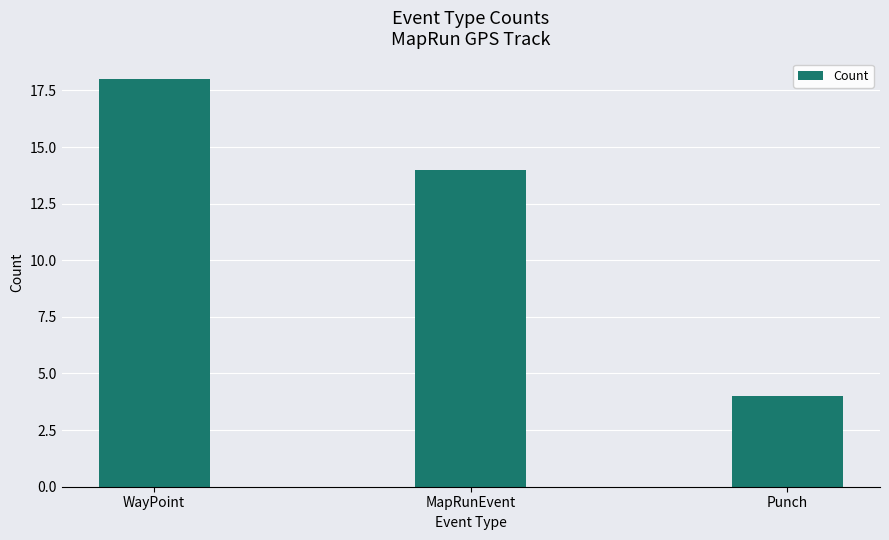

Rank the categories by value from highest to lowest.

WayPoint, MapRunEvent, Punch